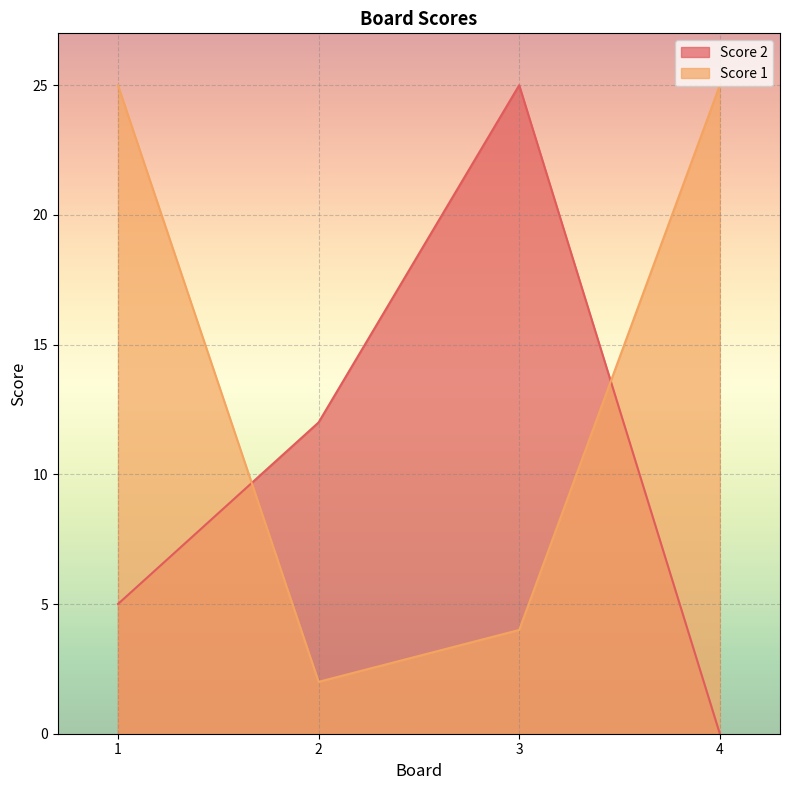

The Score 2 series shows 25 at 3. True or false?

True